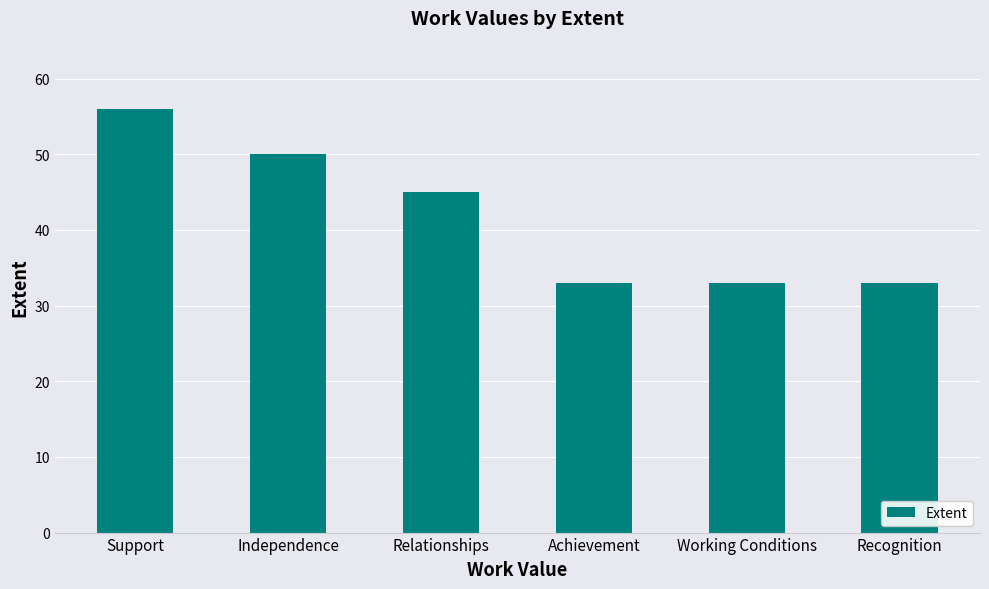

Is it true that the value at Relationships is 61?

False